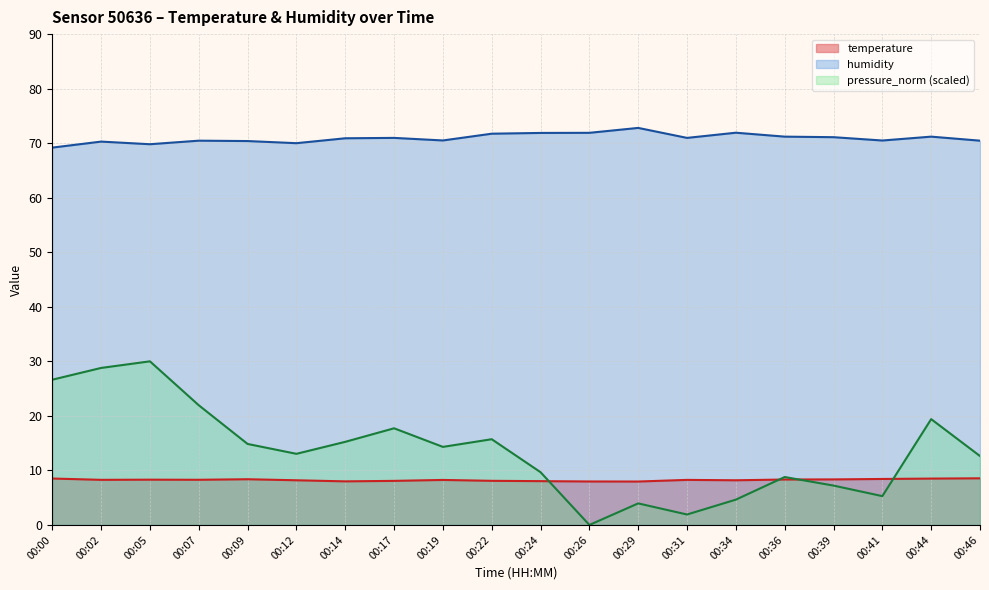

The value of pressure_norm at 00:22 is 15.7. True or false?

True